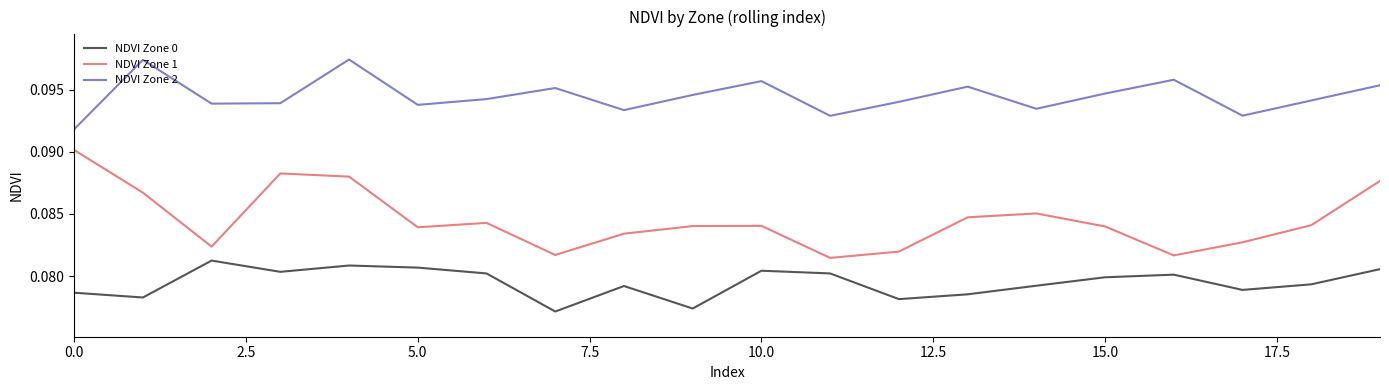

Which series has the widest spread of values?

NDVI Zone 1